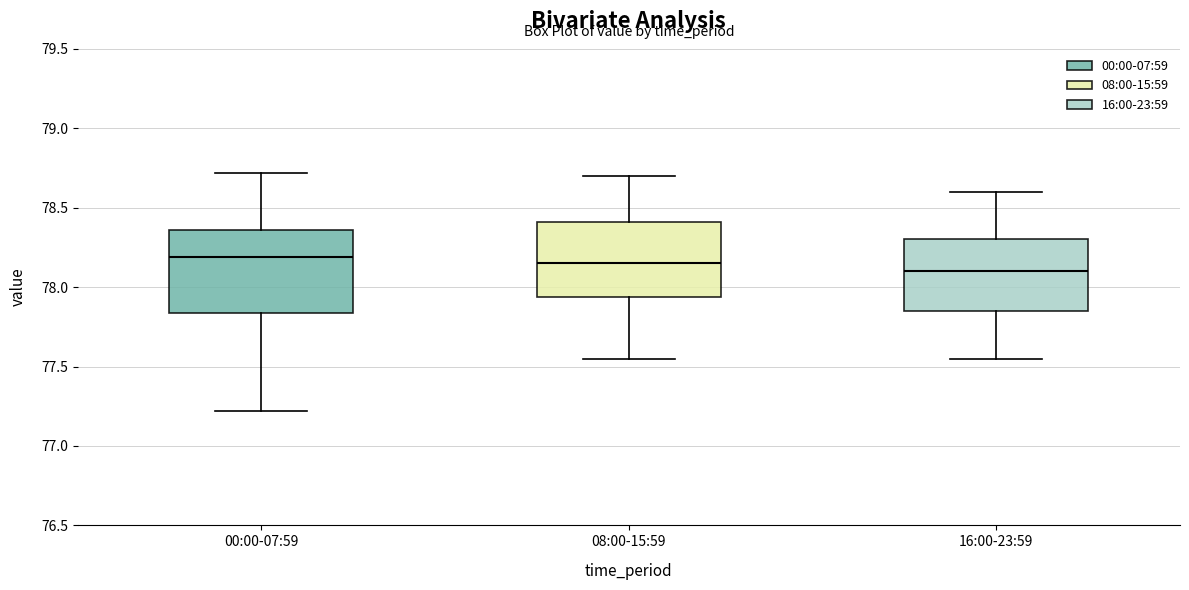

Where does the lower whisker of the box for 00:00-07:59 end on the y-axis? The values are not printed on the chart, so give them approximately, as read against the axis.

77.20